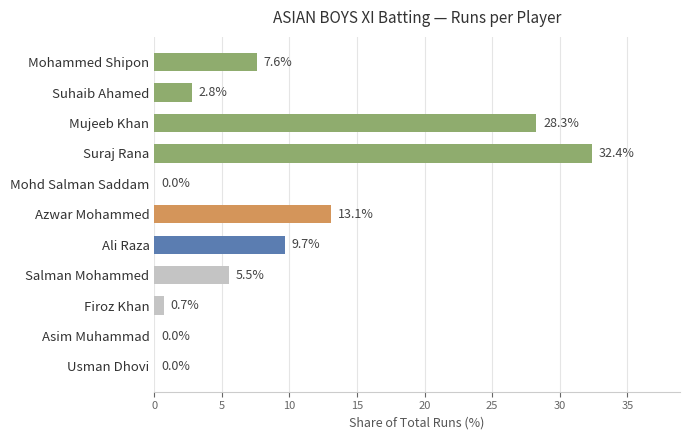

How many values exceed 5?

6